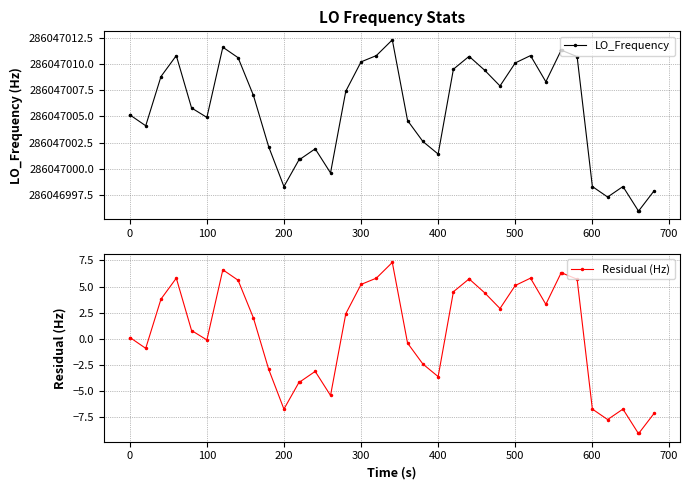

True or false: LO_Frequency and Residual (Hz) cross at least once.

False